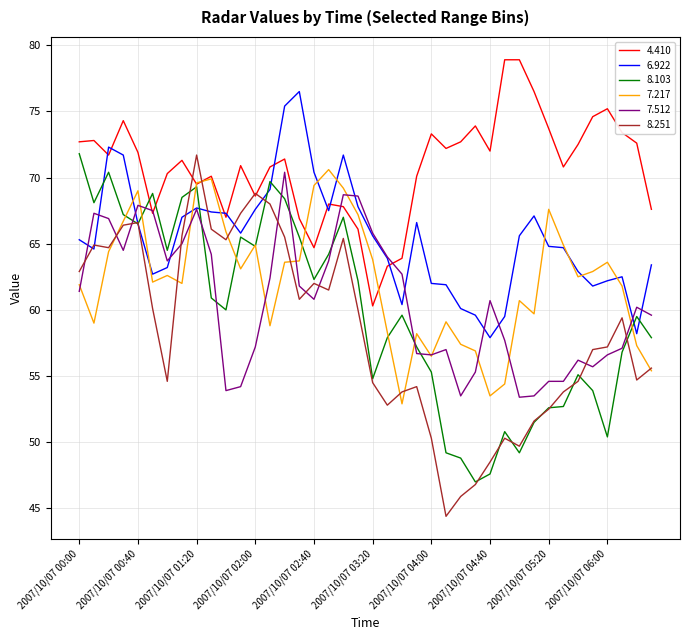

What is the minimum value shown in the chart?

44.4